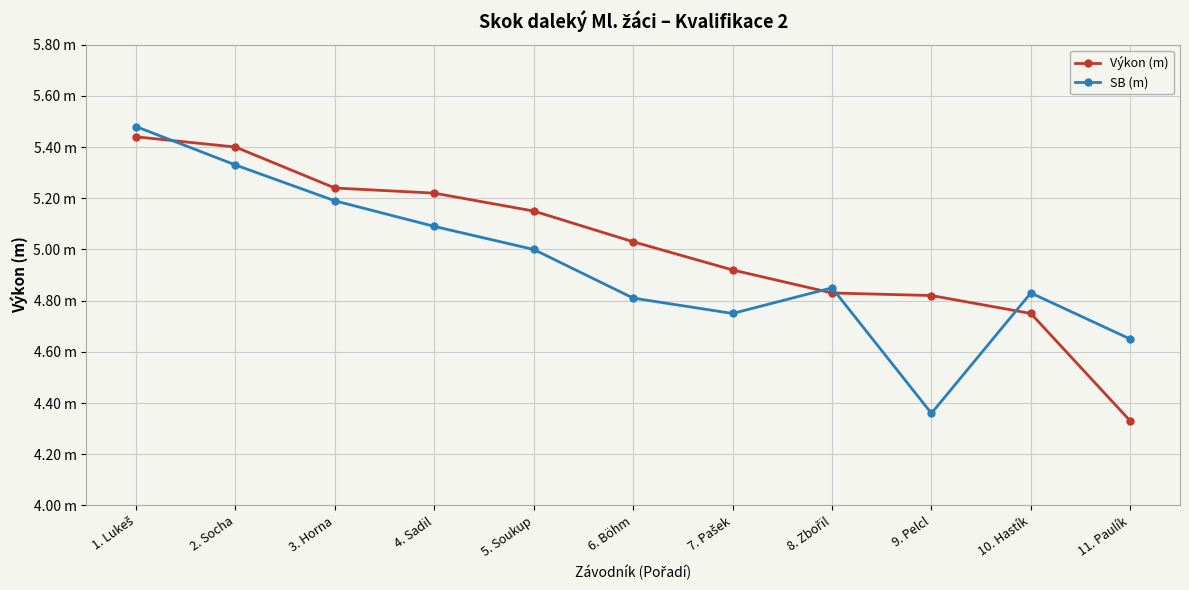

Reading right to left, what are all the values shown in this chart?

Výkon (m): 4.3	4.8	4.8	4.8	4.9	5.0	5.2	5.2	5.2	5.4	5.4
SB (m): 4.7	4.8	4.4	4.8	4.8	4.8	5.0	5.1	5.2	5.3	5.5